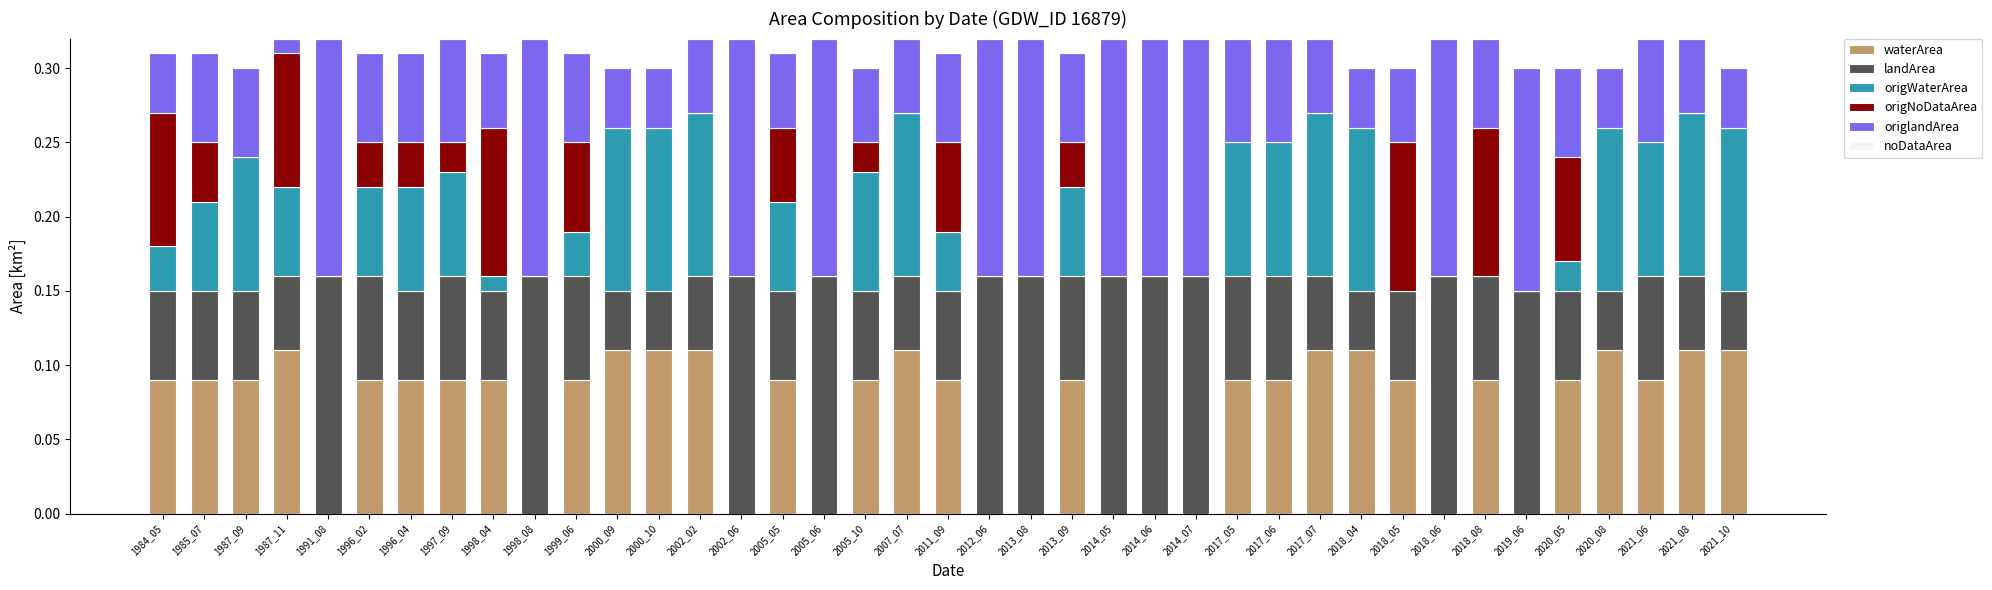

What is the total value across all series at 2017_07?

0.3